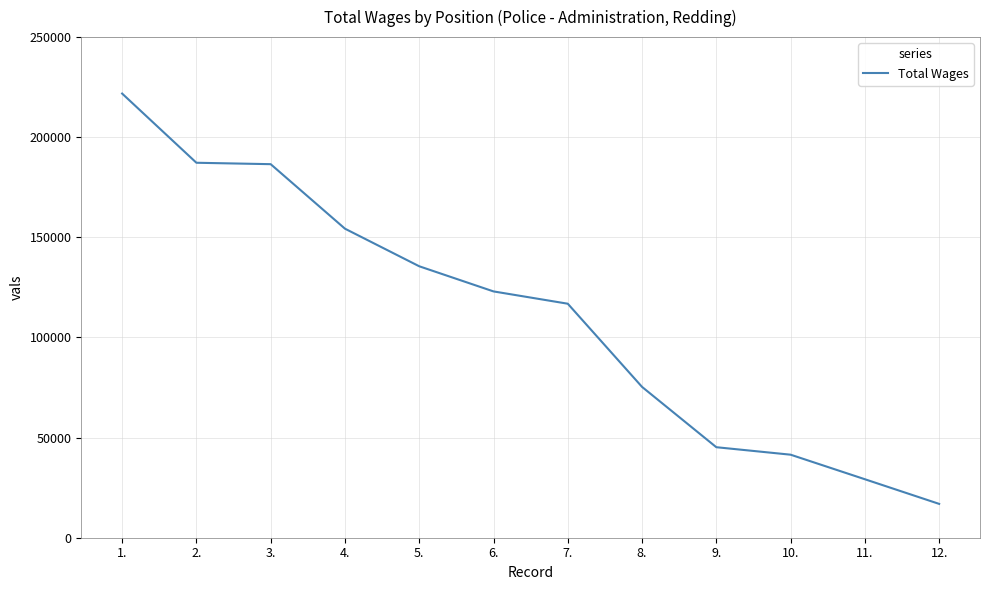

What is the difference between the values at 9. and 12.?

28304